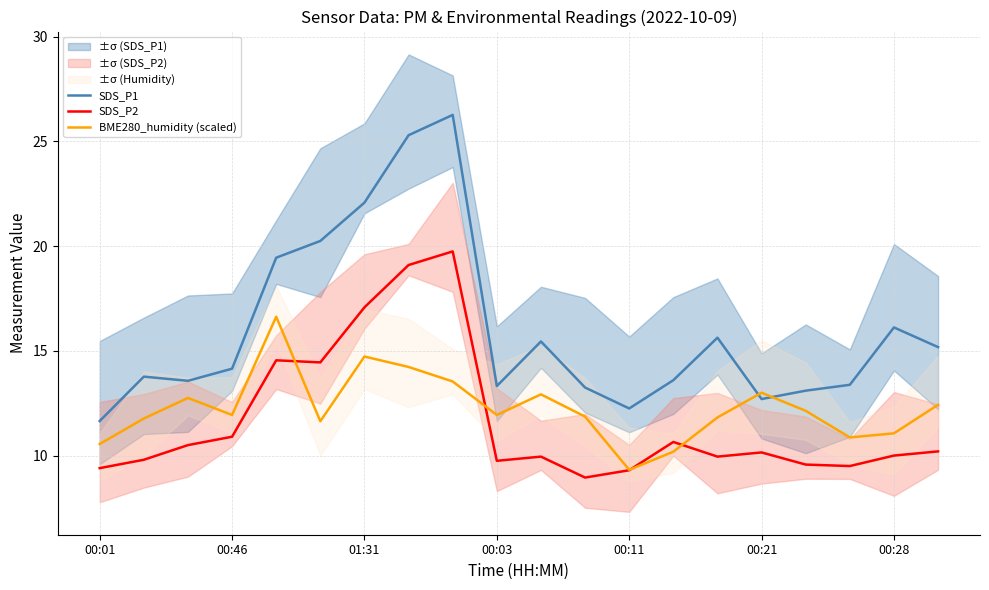

How many intersections are there between BME280_humidity (scaled) and SDS_P1?

2